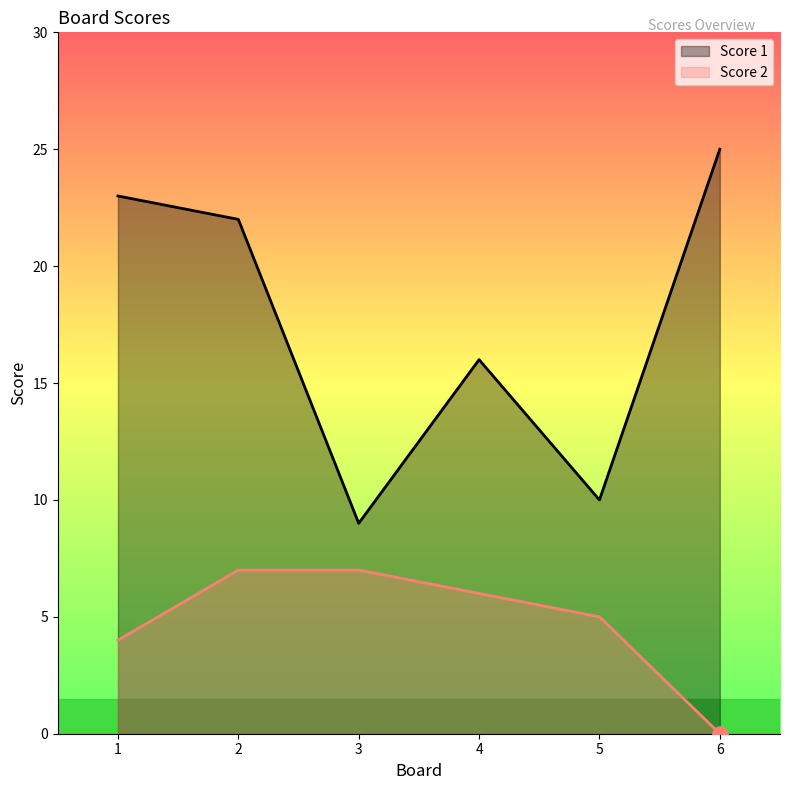

What are all the series names shown in the legend?

Score 1, Score 2